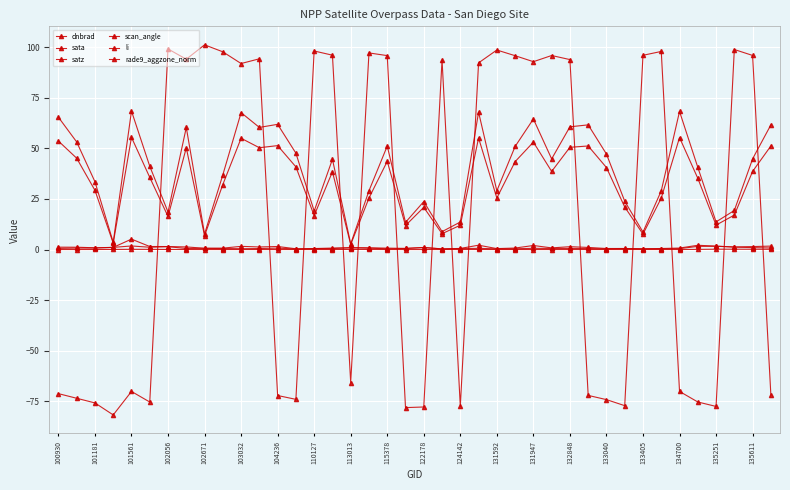

How many categories are shown in the chart?

40